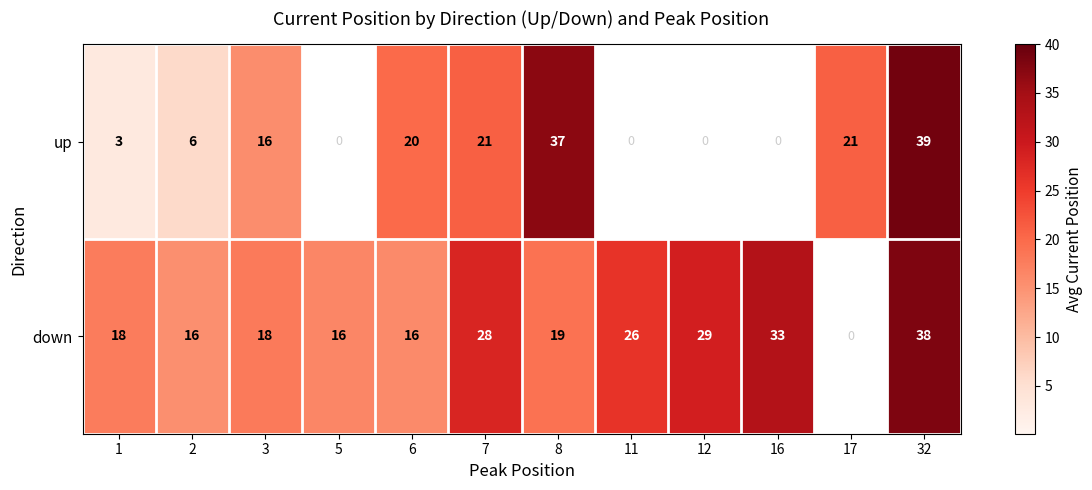

The down series shows 38 at 32. True or false?

True